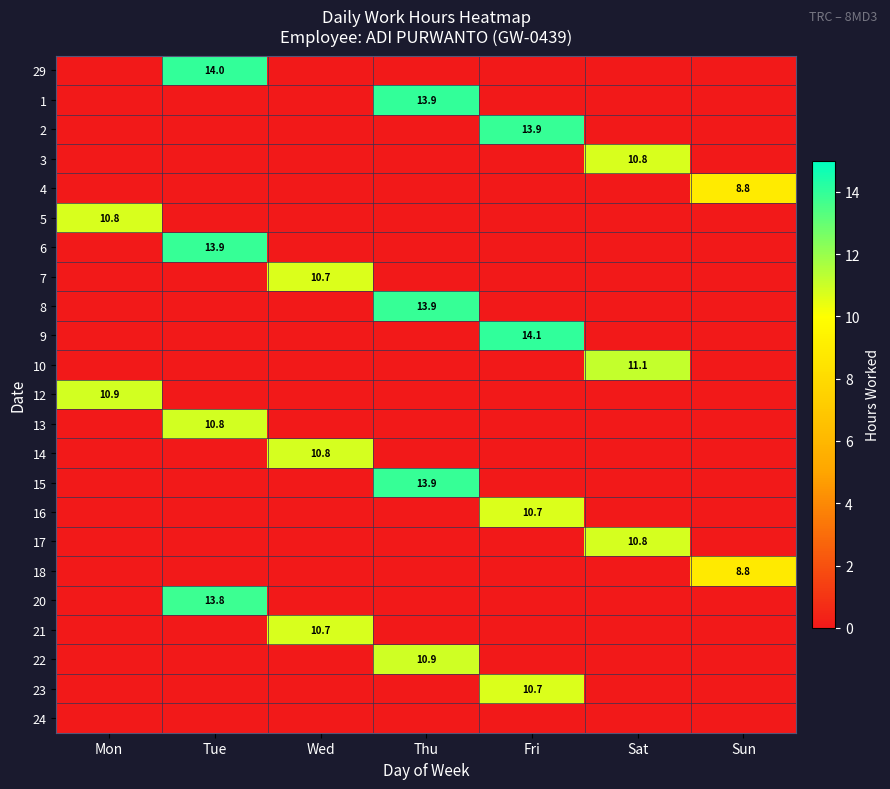

Between Tue and Sun, which is larger?

Tue